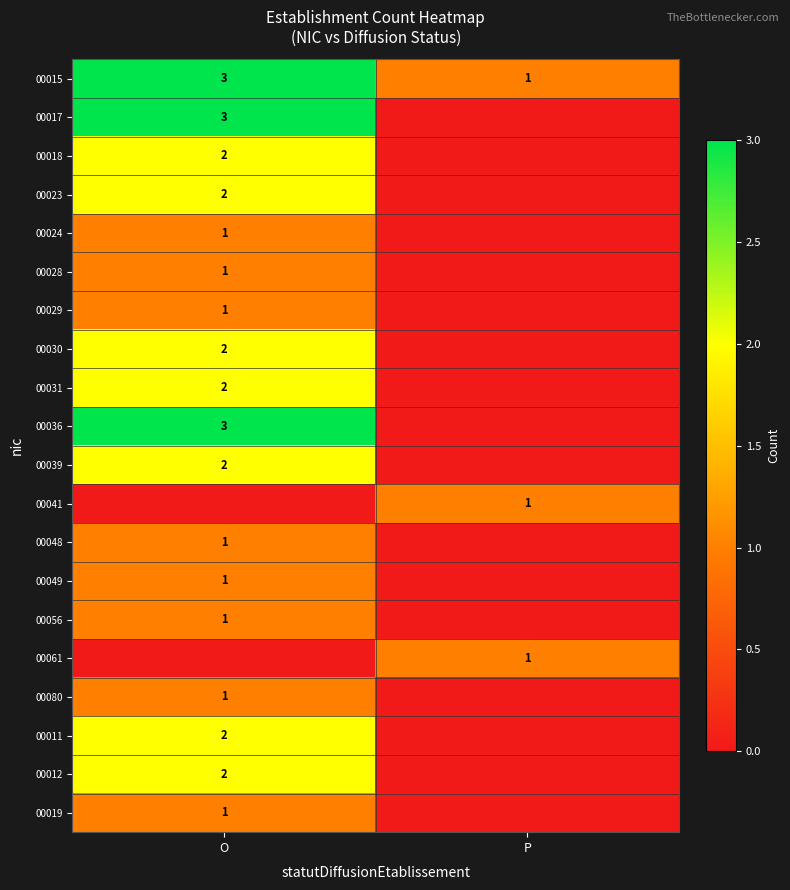

The 00041 series shows 0 at P. True or false?

False